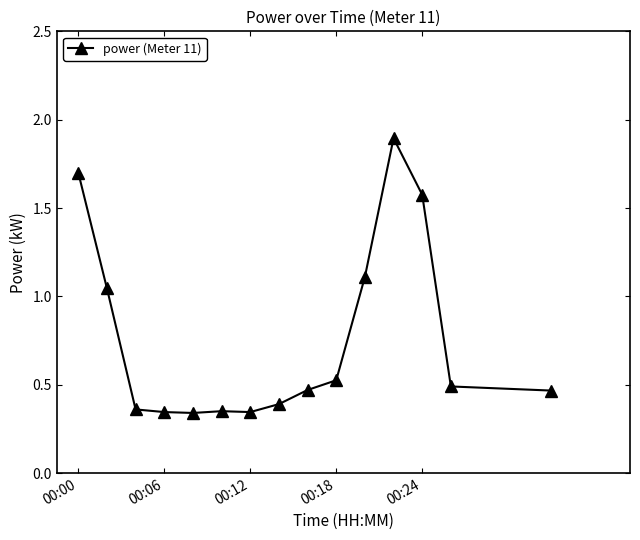

What is the sum of all values?

11.4